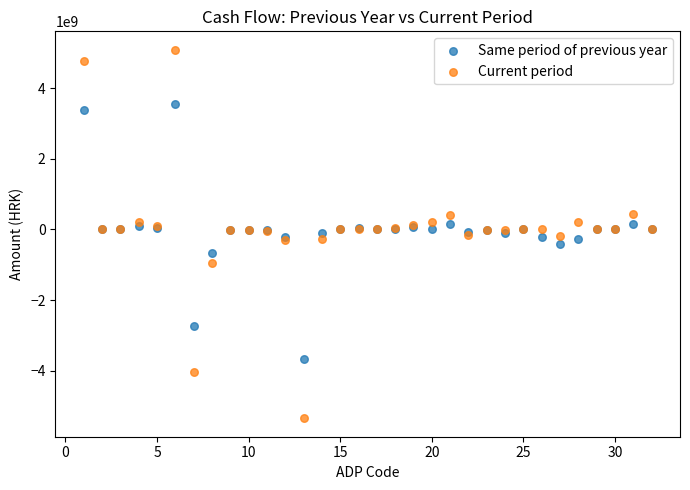

Which series has the widest spread of Y values?

Current period